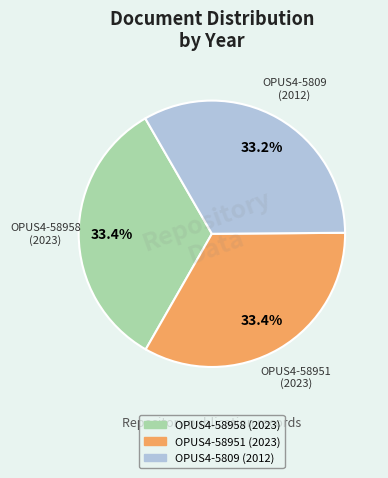

To the nearest percent, what portion does OPUS4-58958 represent?

33%